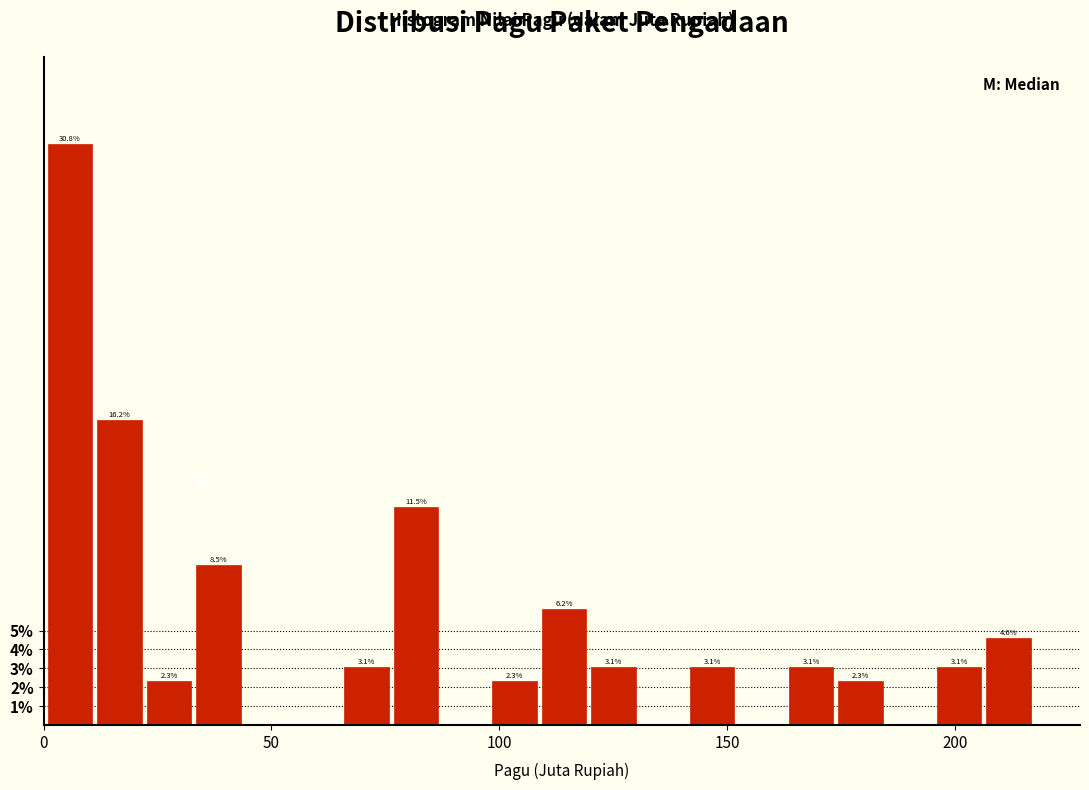

Read against the x-axis, roughly where is the centre of the tallest bar?

5